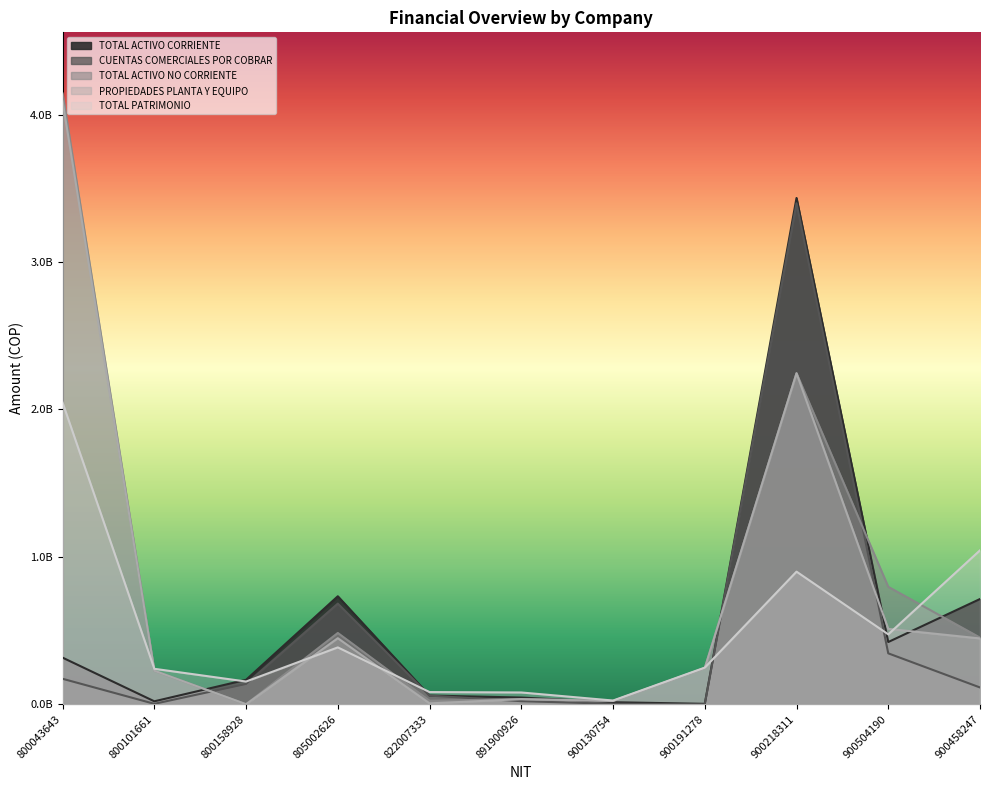

Where is CUENTAS COMERCIALES POR COBRAR nearest to the value 1699464909?

805002626